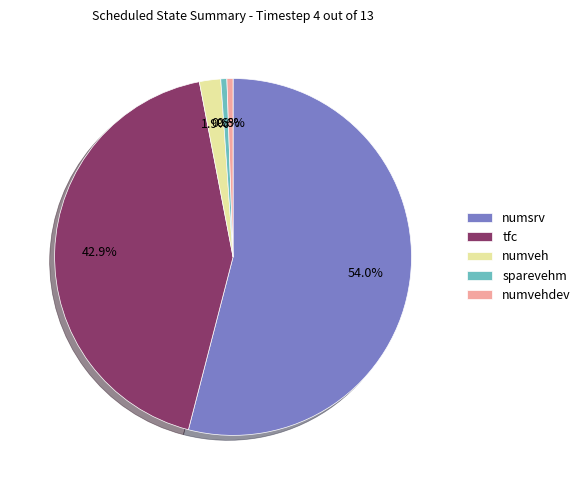

Which slice is the largest?

numsrv